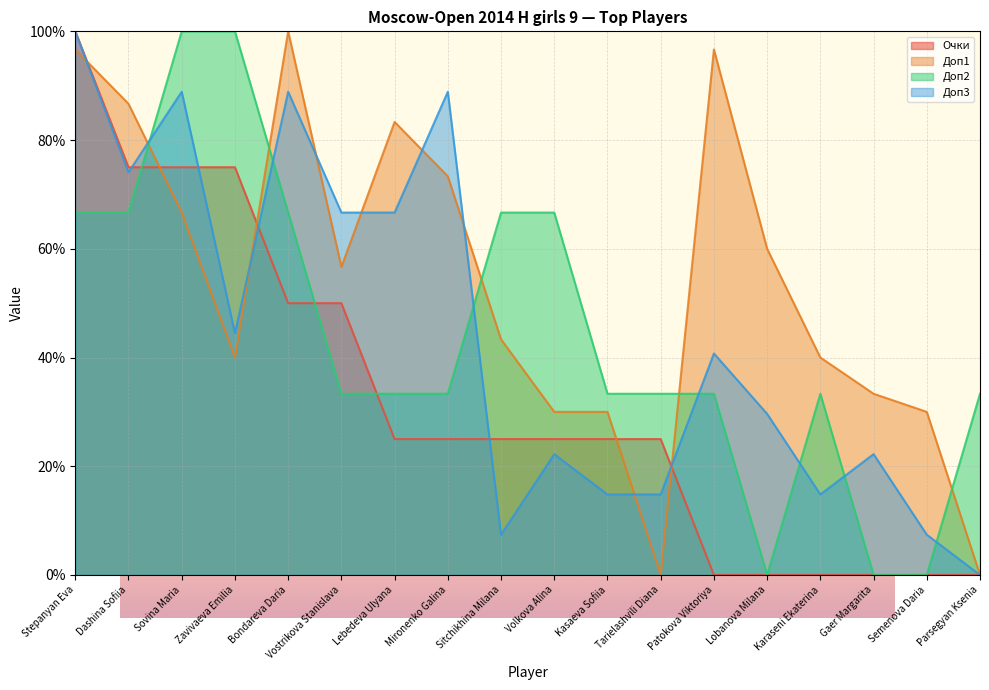

What is the label of the 12th point from the right?

Lebedeva Ulyana